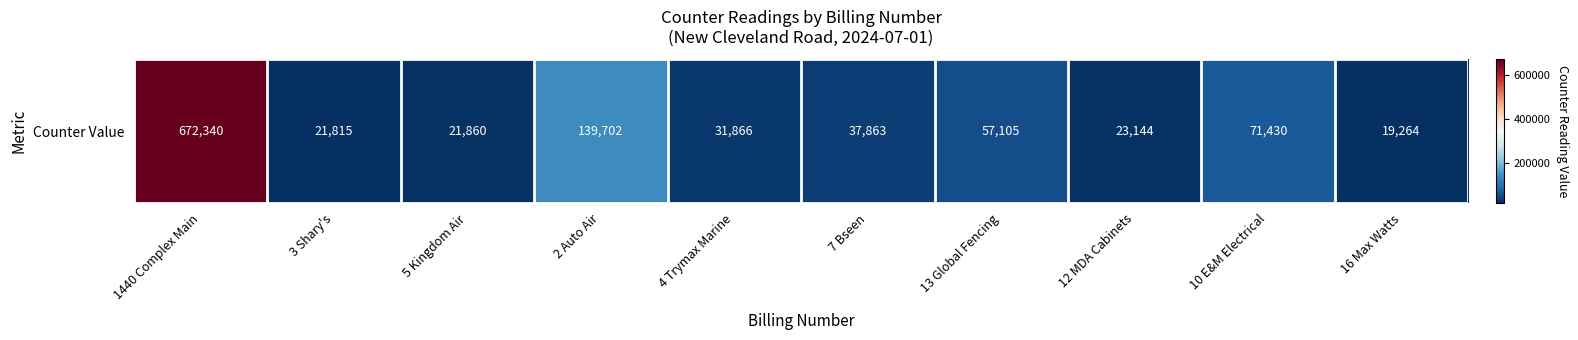

The value at 4 Trymax Marine is 54590. True or false?

False